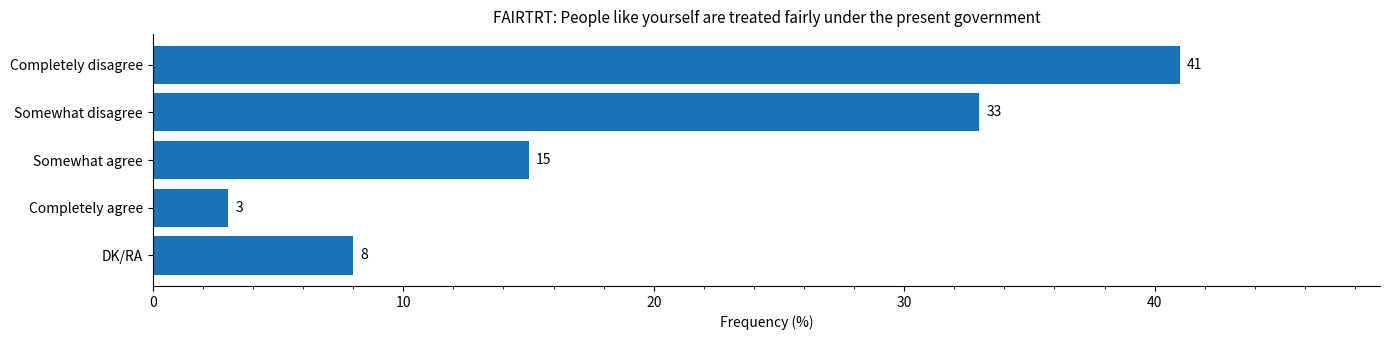

Reading bottom to top, what are all the values shown in this chart?

DK/RA=8	Completely agree=3	Somewhat agree=15	Somewhat disagree=33	Completely disagree=41